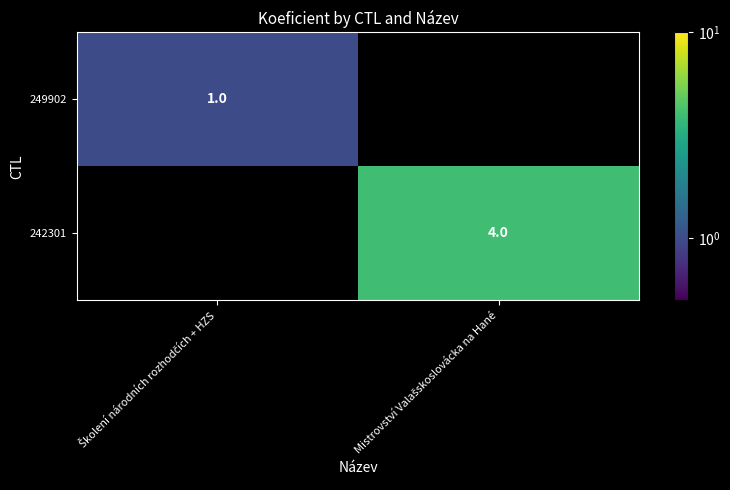

Rank the categories by 242301 value from lowest to highest.

Školení národních rozhodčích + HZS, Mistrovství Valašskoslovácka na Hané